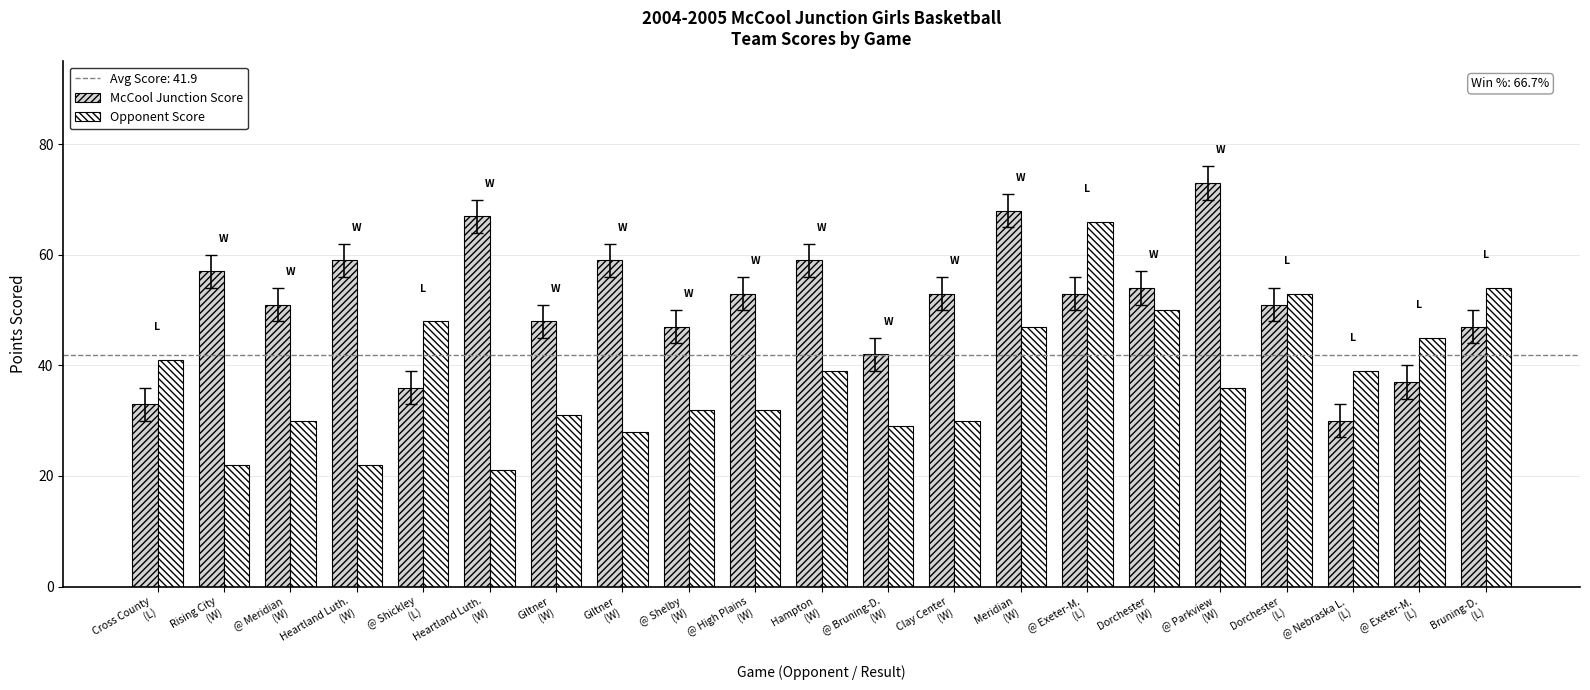

What is the average value of the McCool Junction Score series?

51